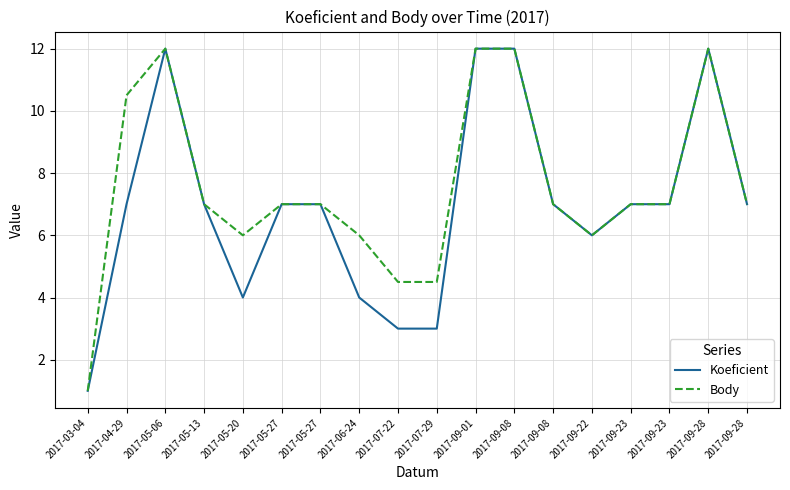

What is the label of the 2nd point from the left?

2017-04-29